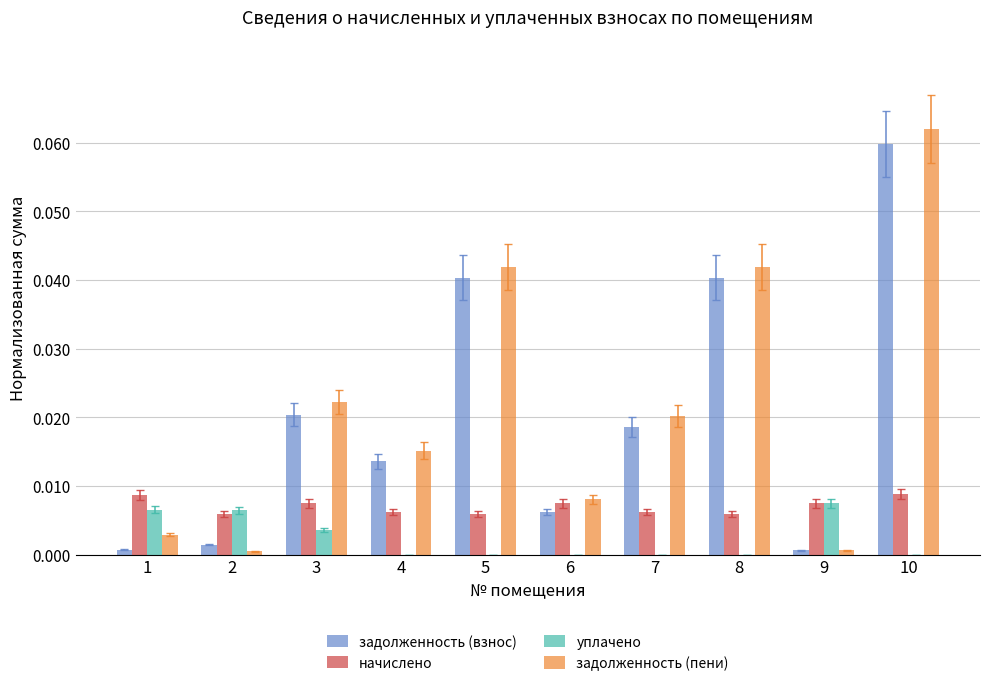

The задолженность (взнос) series shows 0.0 at 1. True or false?

True